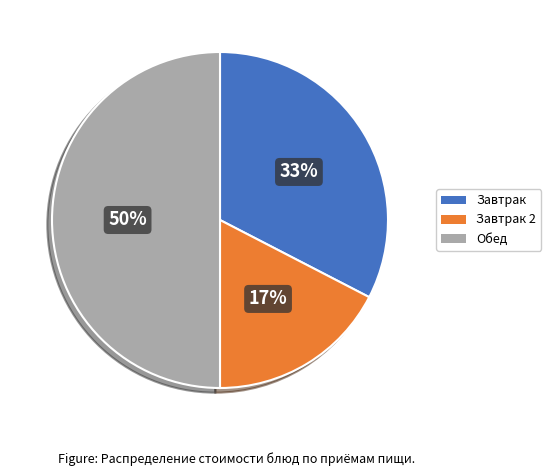

To the nearest percent, what is the average slice percentage?

33%